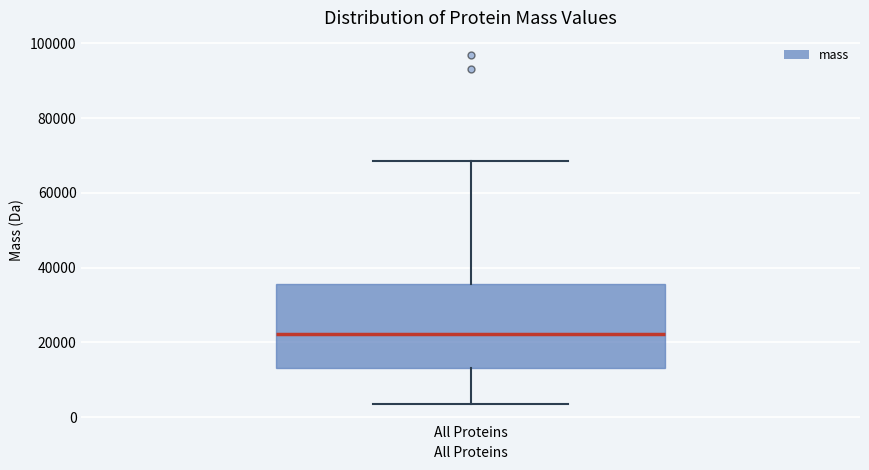

Read this box plot against the y-axis: the position of the median line, the range covered by the box, and the ends of both whiskers. The values are not printed on the chart, so give them approximately, as read against the axis.

median 22000, box 14000 to 36000, whiskers 4000 to 68000